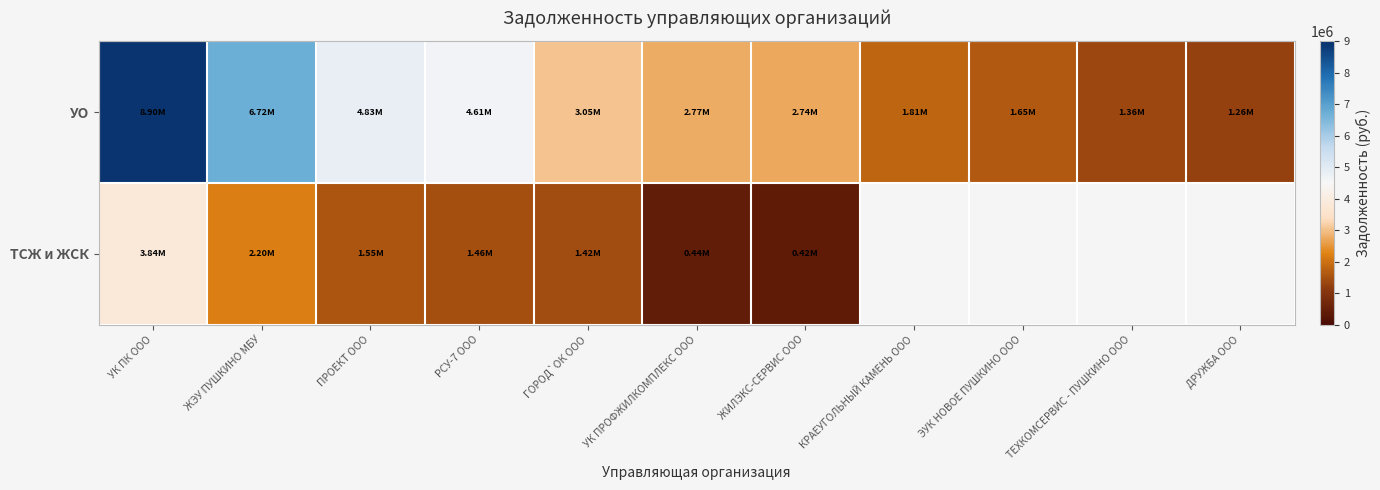

At ГОРОД`ОК ООО, list the series in order from largest to smallest.

УО, ТСЖ и ЖСК